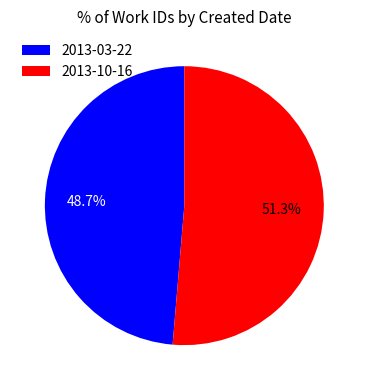

True or false: 2013-10-16 accounts for 51% of the total.

True